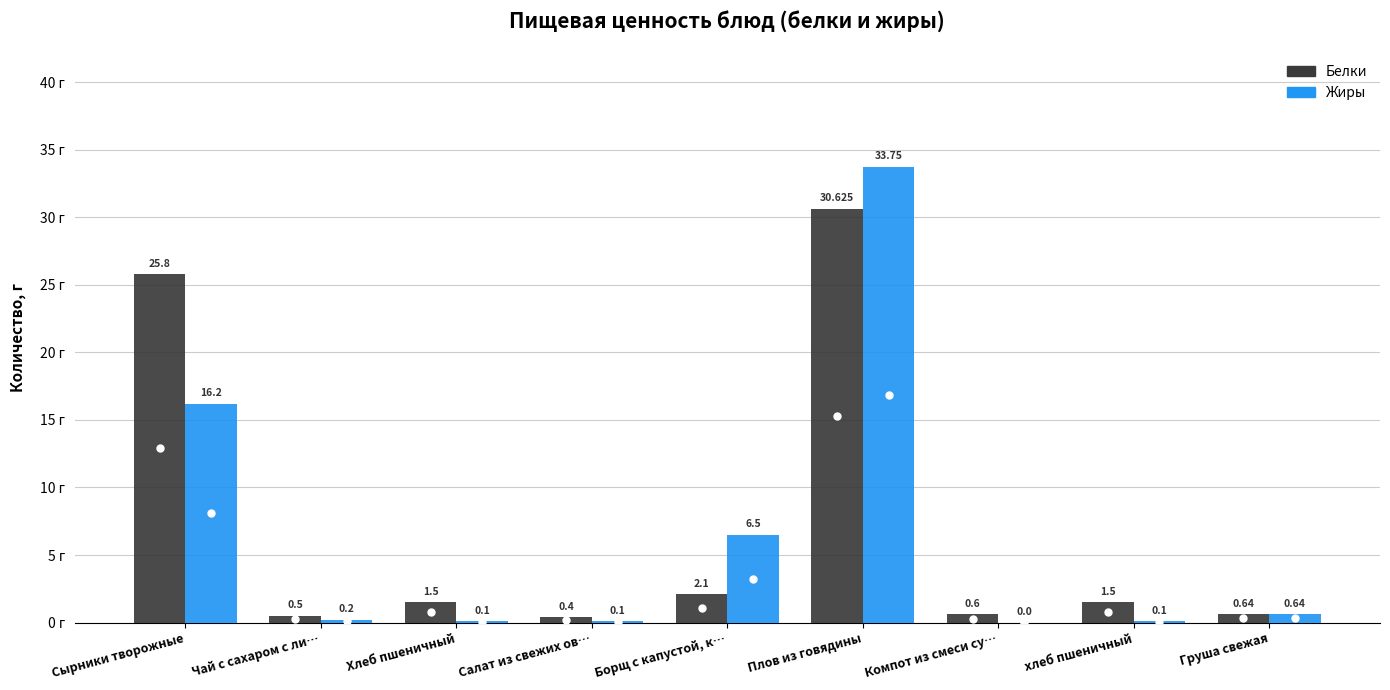

What is the greatest value displayed?

33.8